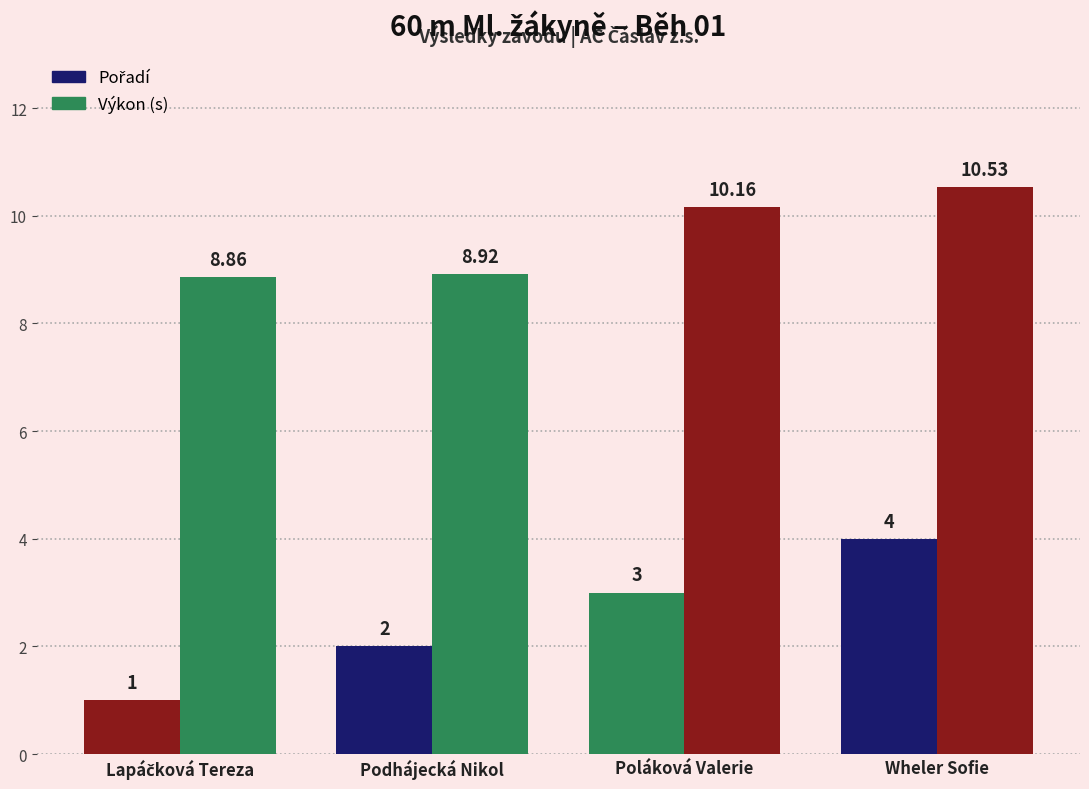

How many bars are there in total?

8